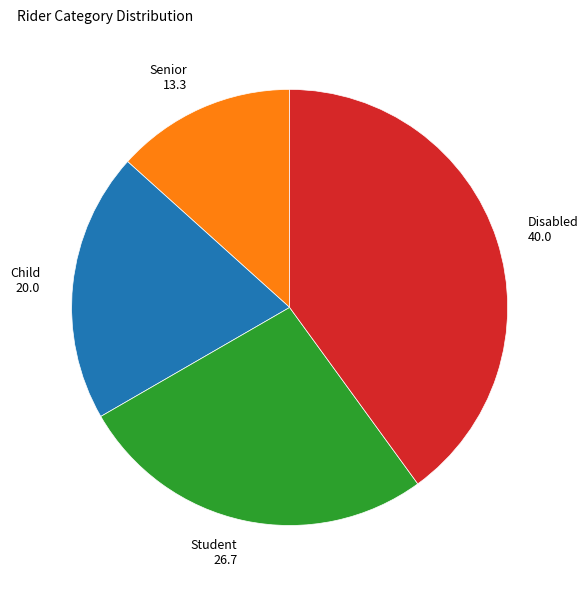

The Senior 13.3 slice represents 4% of the pie. True or false?

False